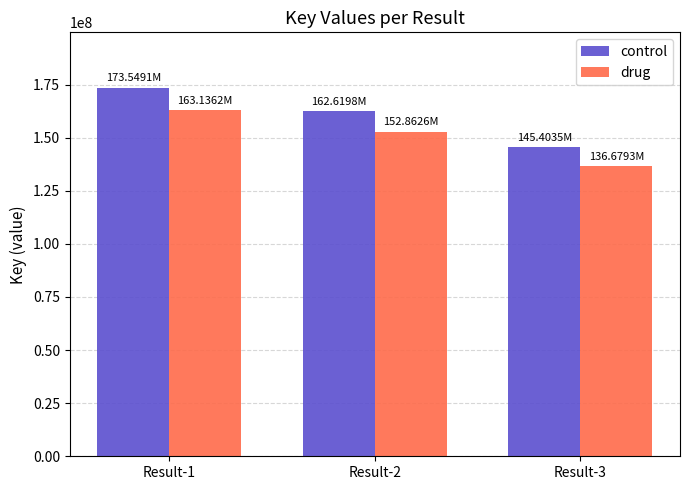

At which label is drug closest to 149907711?

Result-2